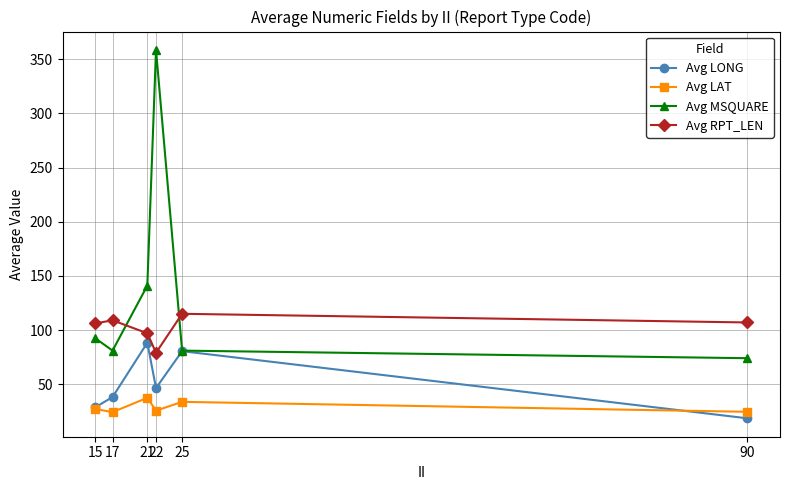

True or false: Avg LONG and Avg RPT_LEN cross at least once.

False